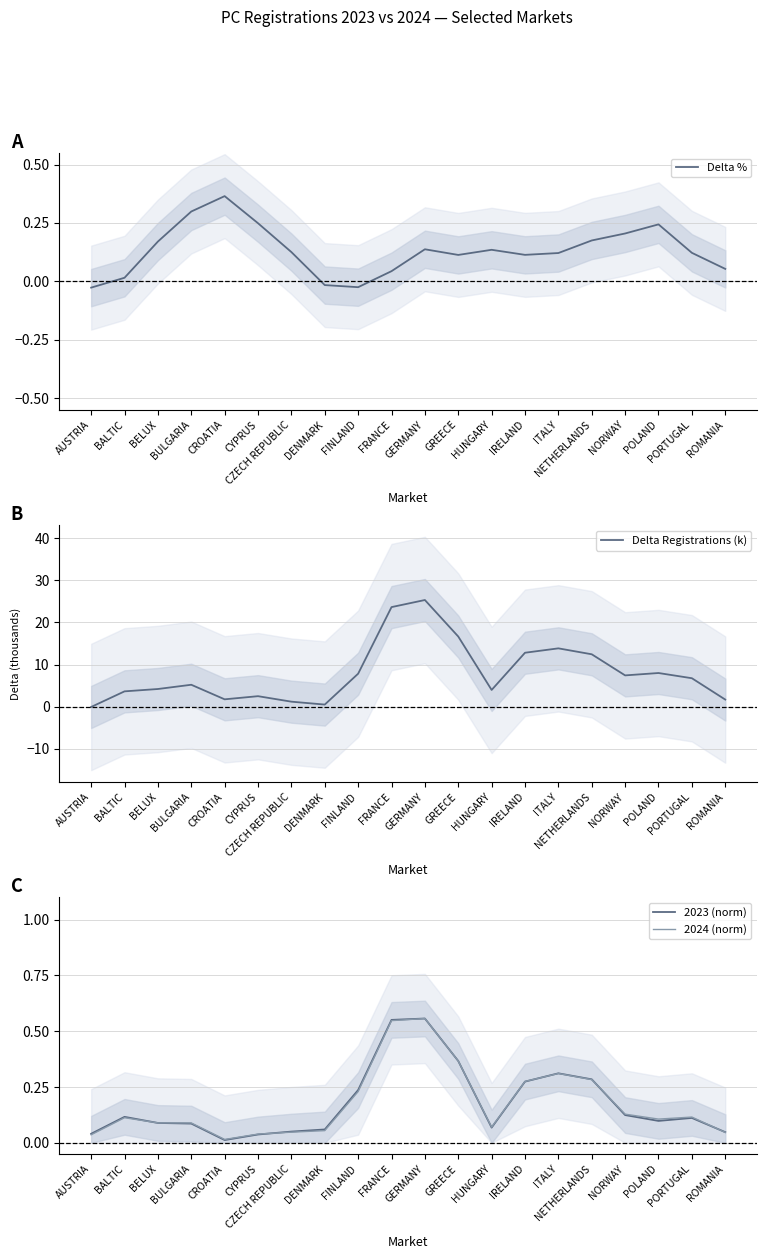

What is the smallest value displayed?

-0.1